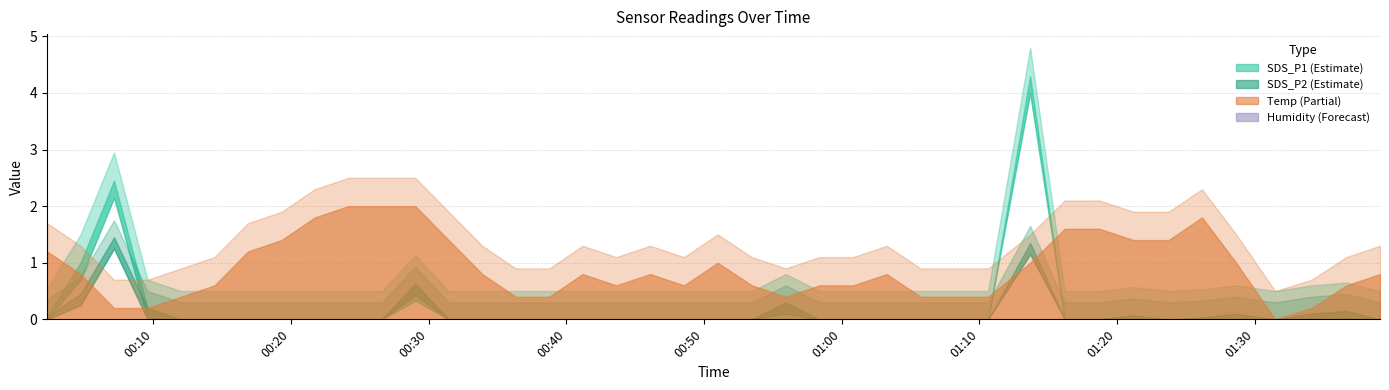

List the labels in order of SDS_P2 value, smallest first.

2023/08/15 00:12:01, 2023/08/15 00:14:27, 2023/08/15 00:16:53, 2023/08/15 00:19:19, 2023/08/15 00:21:44, 2023/08/15 00:24:10, 2023/08/15 00:26:36, 2023/08/15 00:31:28, 2023/08/15 00:33:54, 2023/08/15 00:36:20, 2023/08/15 00:38:46, 2023/08/15 00:41:11, 2023/08/15 00:43:38, 2023/08/15 00:46:06, 2023/08/15 00:48:33, 2023/08/15 00:51:00, 2023/08/15 00:53:29, 2023/08/15 00:58:23, 2023/08/15 01:00:50, 2023/08/15 01:03:17, 2023/08/15 01:05:44, 2023/08/15 01:08:09, 2023/08/15 01:10:39, 2023/08/15 01:16:13, 2023/08/15 01:18:44, 2023/08/15 01:23:45, 2023/08/15 01:31:30, 2023/08/15 01:39:07, 2023/08/15 01:26:11, 2023/08/15 00:02:17, 2023/08/15 01:21:13, 2023/08/15 01:28:40, 2023/08/15 01:34:09, 2023/08/15 01:36:40, 2023/08/15 00:09:35, 2023/08/15 00:55:57, 2023/08/15 00:04:43, 2023/08/15 00:29:02, 2023/08/15 01:13:42, 2023/08/15 00:07:09